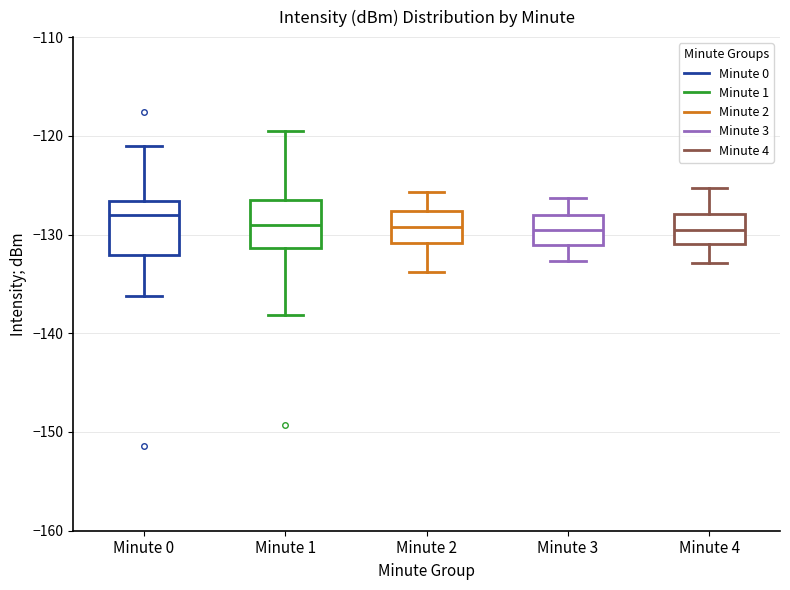

Where does the median line of the box for Minute 2 sit on the y-axis? The values are not printed on the chart, so give them approximately, as read against the axis.

-129